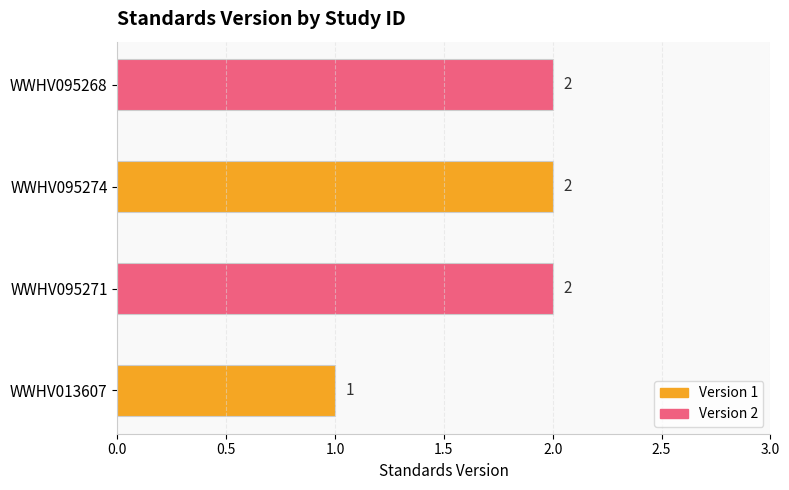

What is the sum of the values at WWHV095268 and WWHV095274?

4